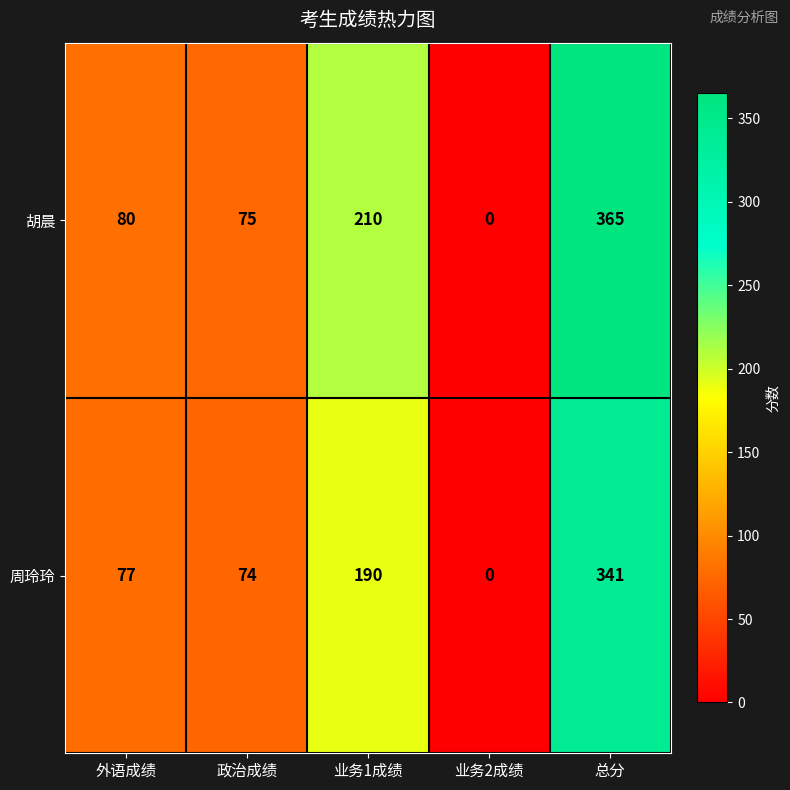

Read the 胡晨 value at 业务1成绩, to the nearest 50.

200